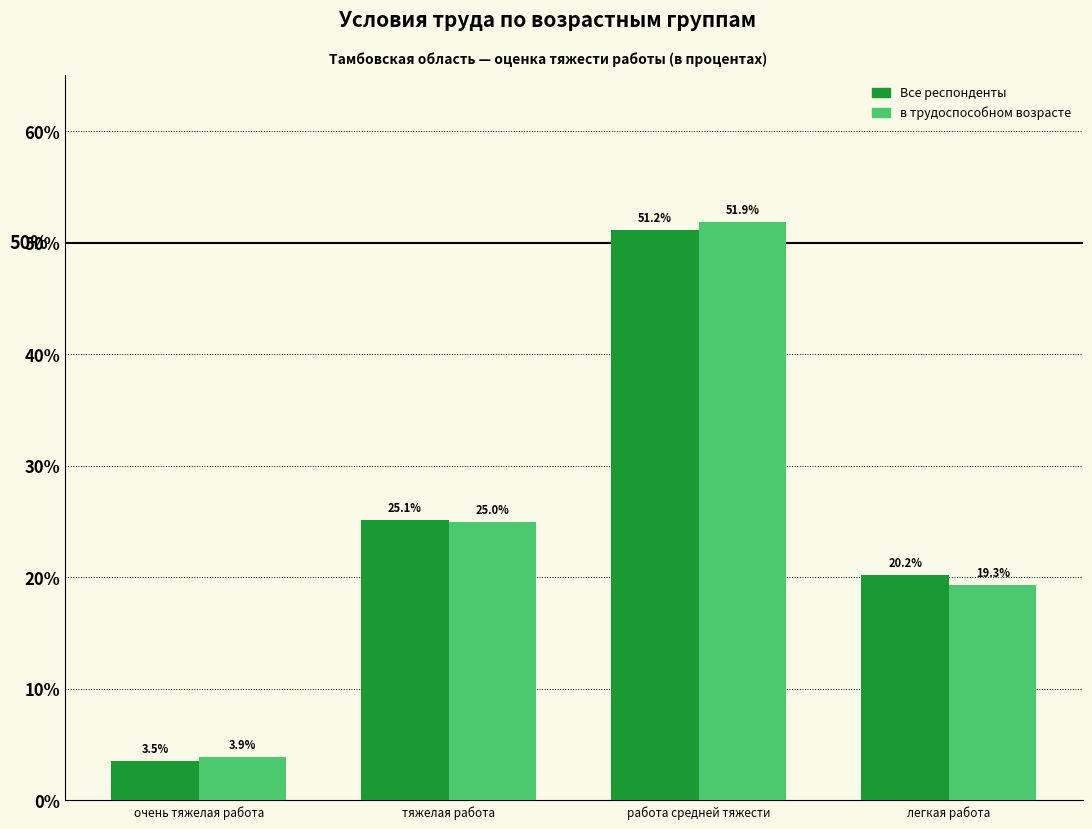

How many data points in в трудоспособном возрасте are above 24?

2